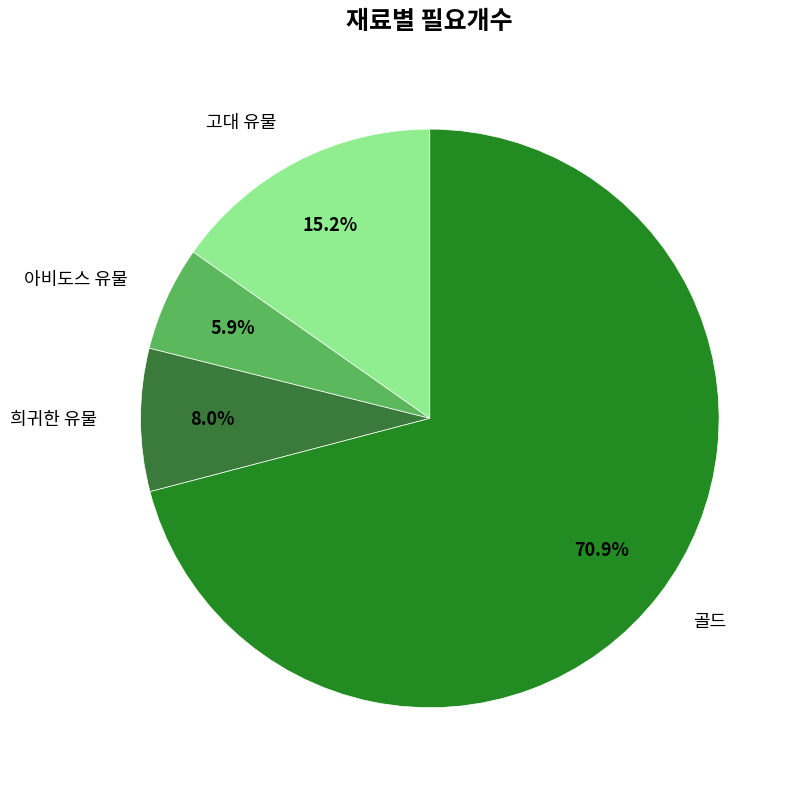

Is it true that 골드 is 71% of the pie?

True